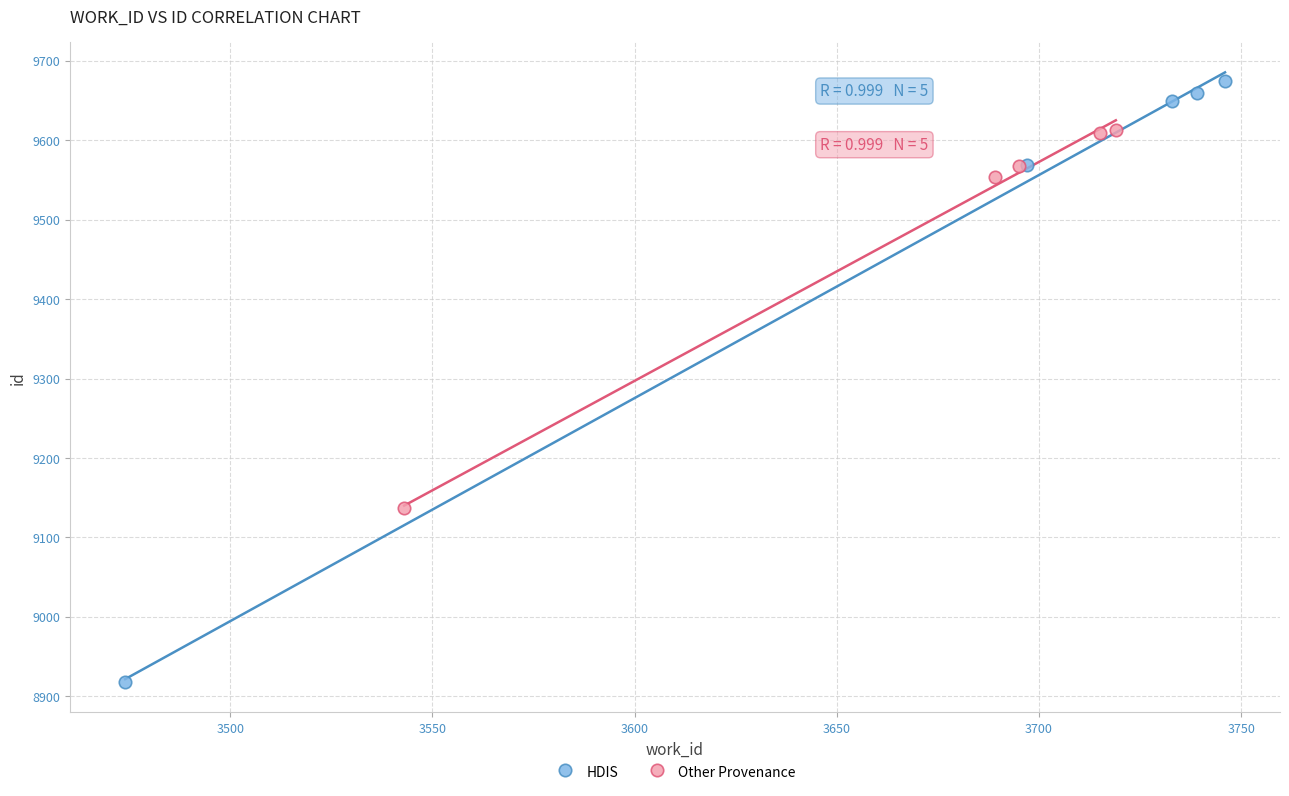

Which series reaches the minimum Y coordinate?

HDIS